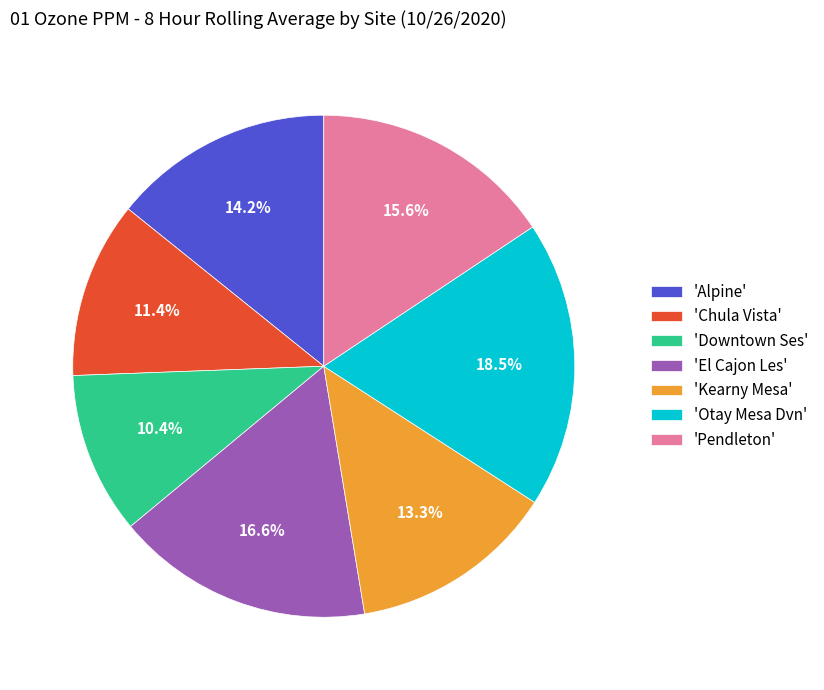

What percentage do 'Kearny Mesa' and 'Downtown Ses' together represent?

23.7%